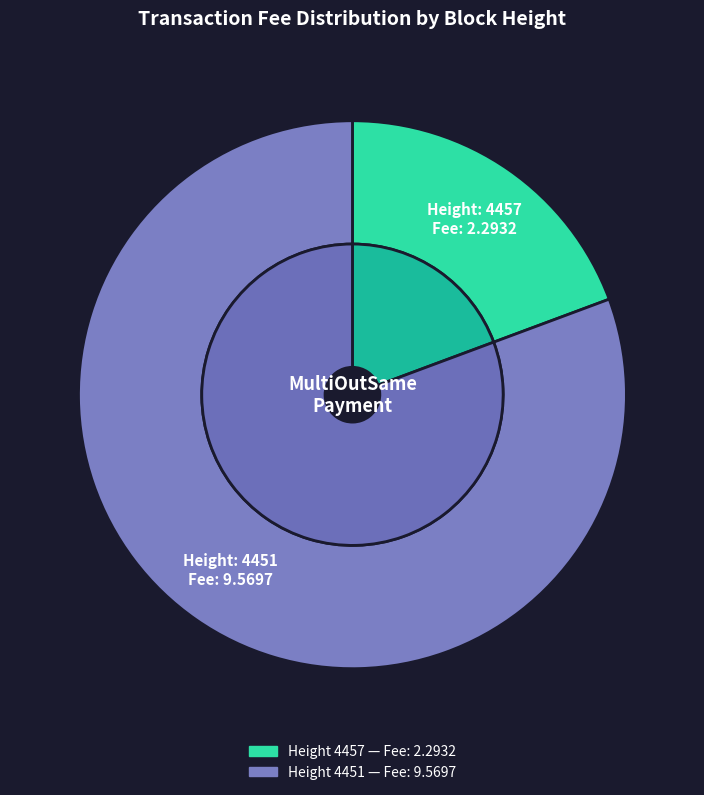

Do 4451 and 4457 together represent more than half of the pie?

Yes